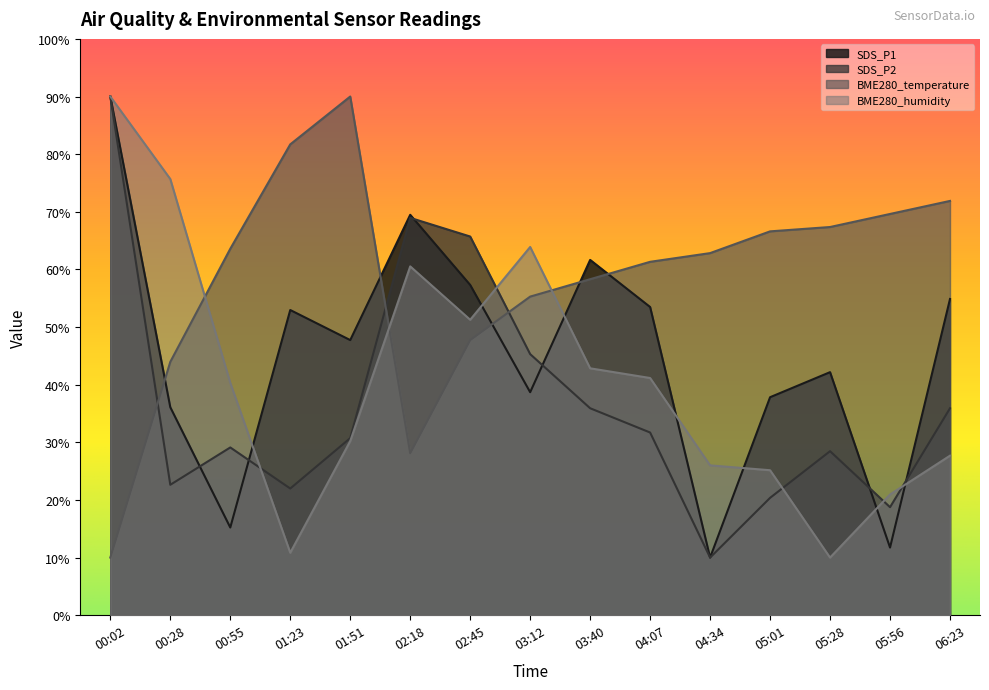

Which series changed the most between 00:55 and 06:23?

SDS_P1